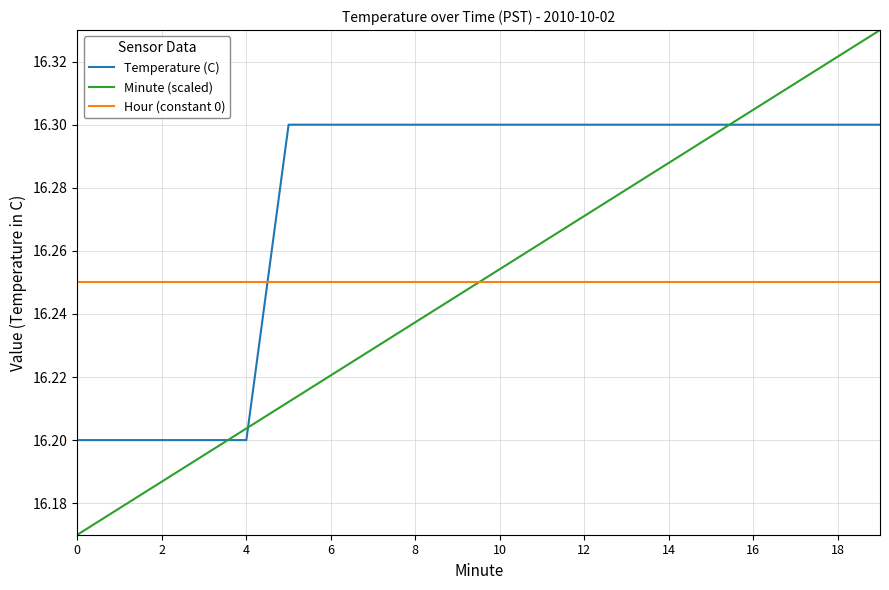

Which series has the largest total across all categories?

Temperature (C)